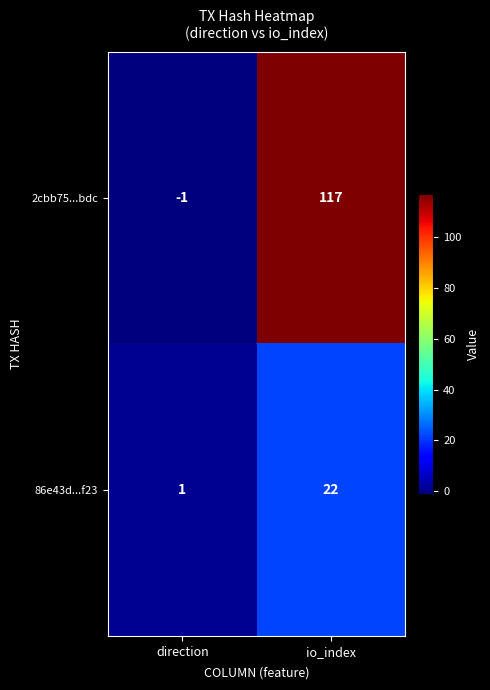

What is the difference between the highest and lowest values at io_index?

95